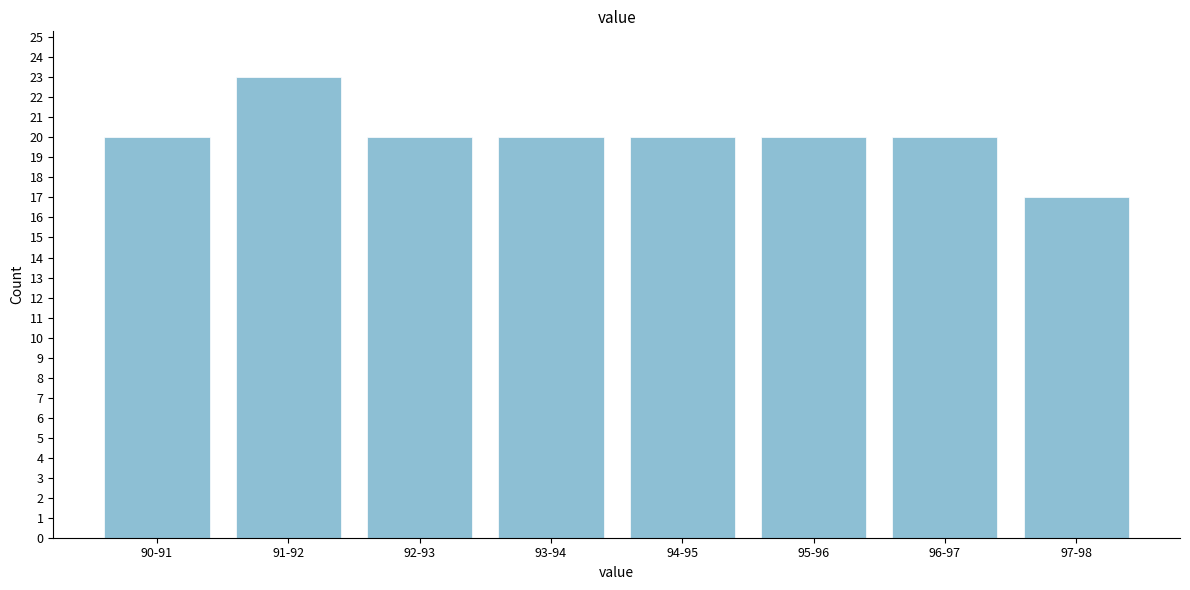

Reading left to right, extract all data points from this chart.

90-91=20	91-92=23	92-93=20	93-94=20	94-95=20	95-96=20	96-97=20	97-98=17